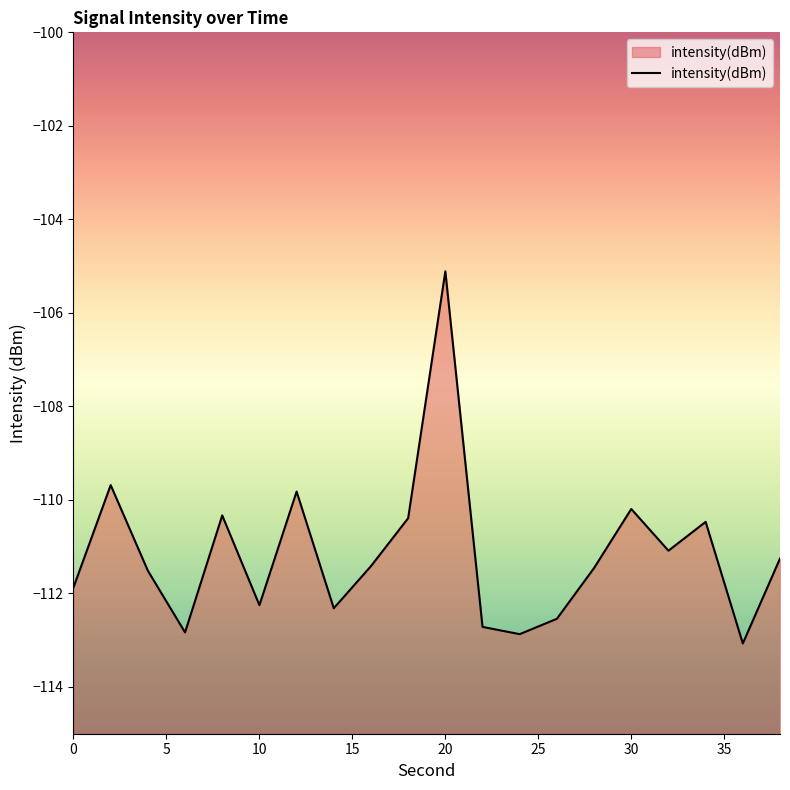

True or false: the data shows -65.2 at 30.

False